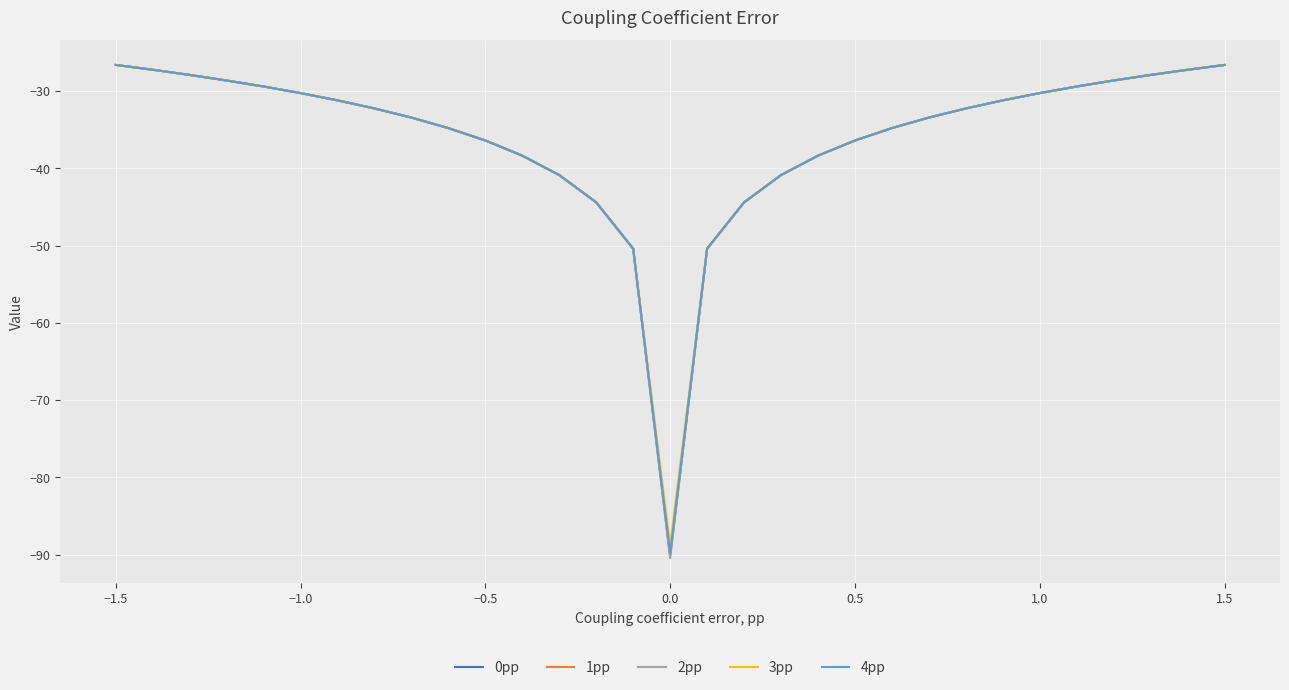

What is the lowest value of the 4pp series?

-89.9